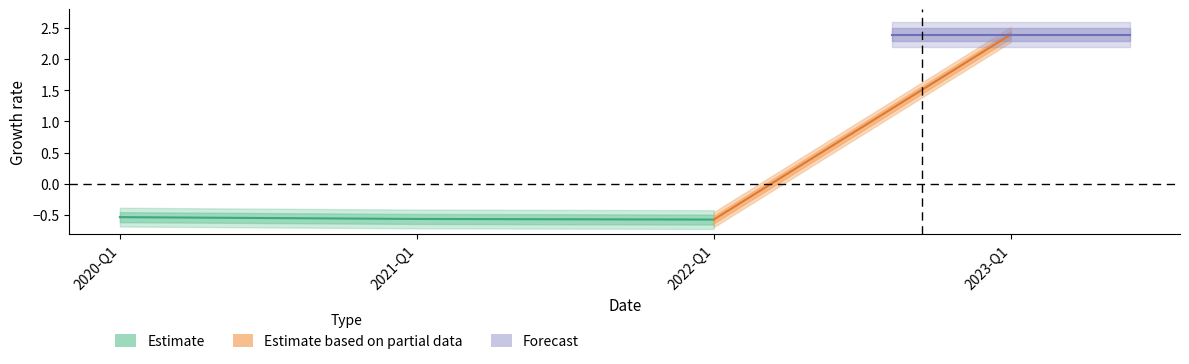

What is the greatest value displayed?

2.4